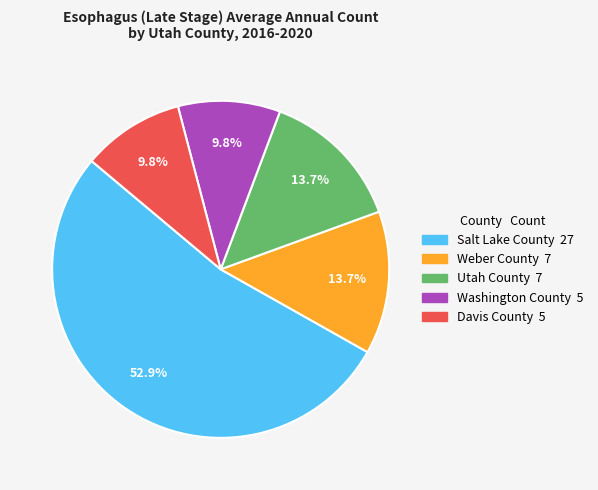

To the nearest percent, what is the difference between the largest and smallest slice percentages?

43%